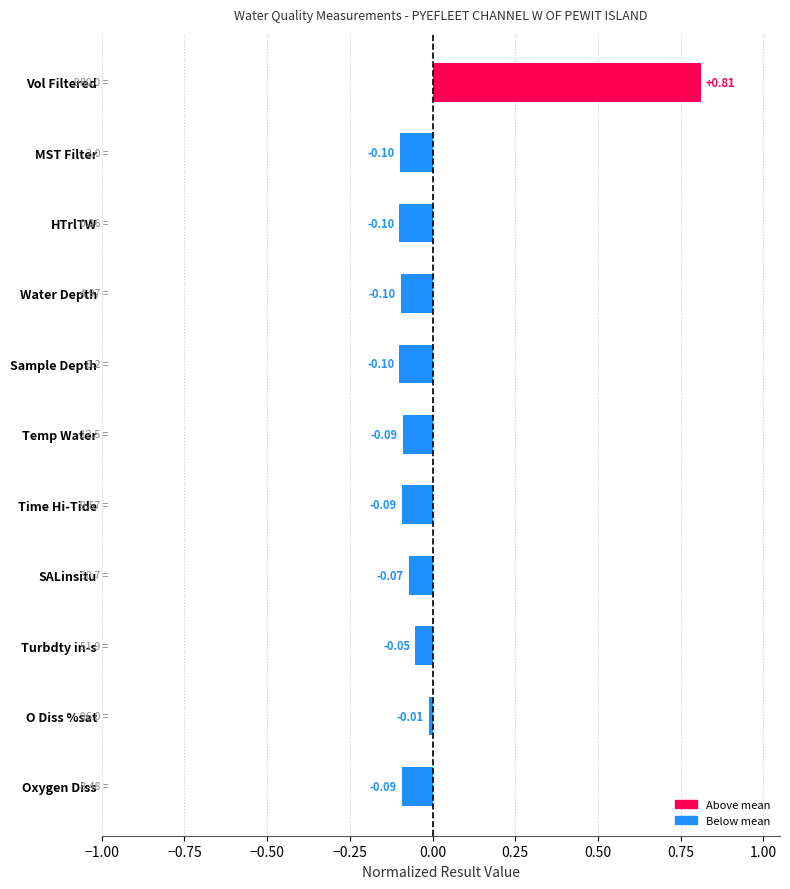

Where is the data nearest to the value 0?

O Diss %sat